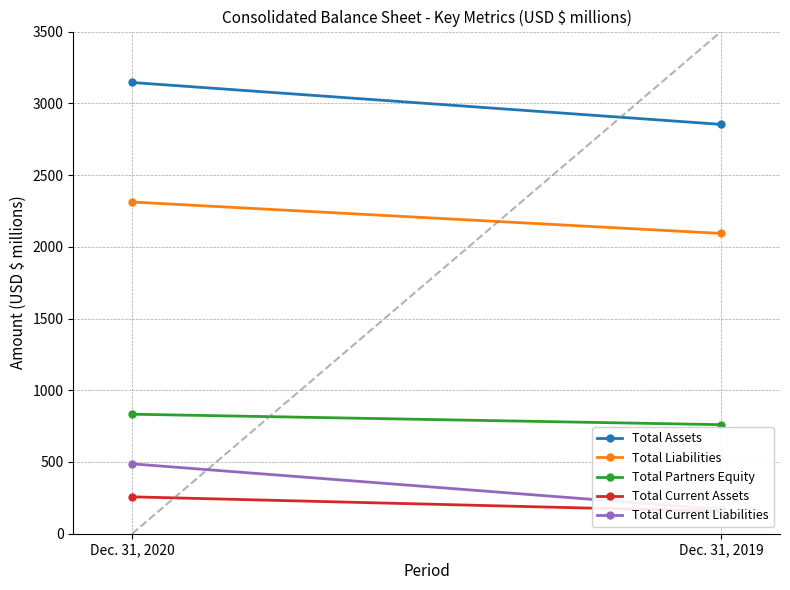

Which series has the largest total across all categories?

Total Assets